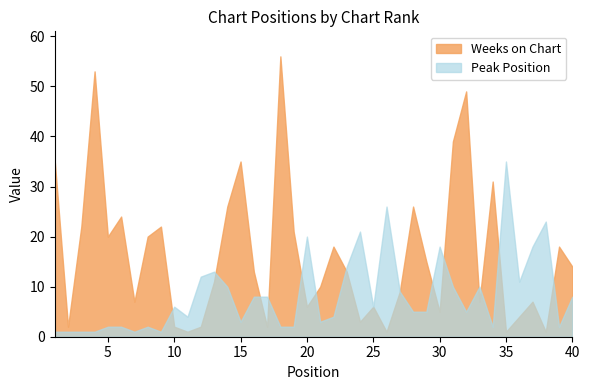

Which category has the lowest value in the Peak Position series?

1